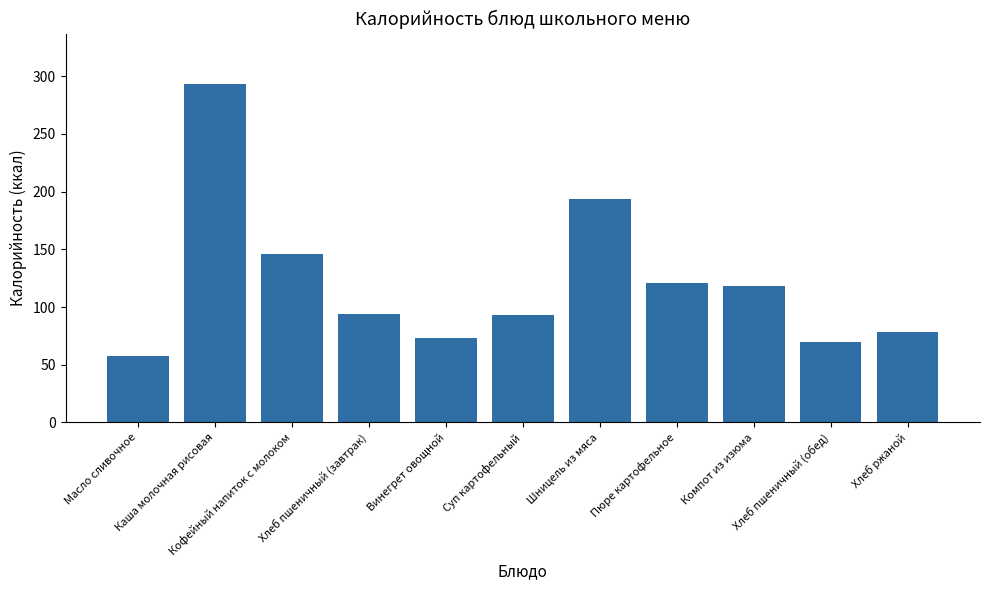

How many data points does each series have?

11